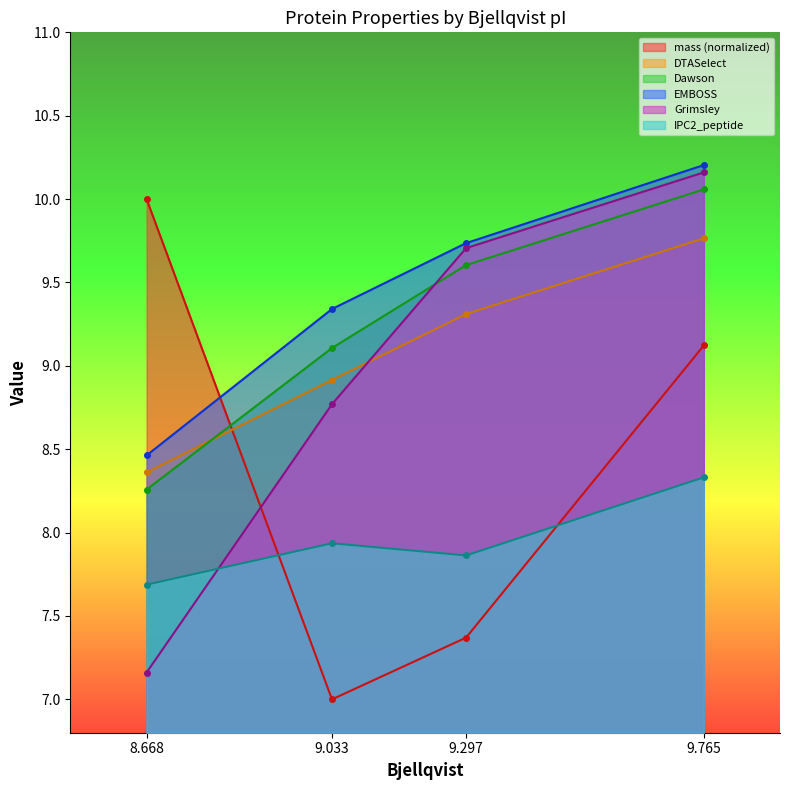

Which label corresponds to the smallest value in the chart?

9.033